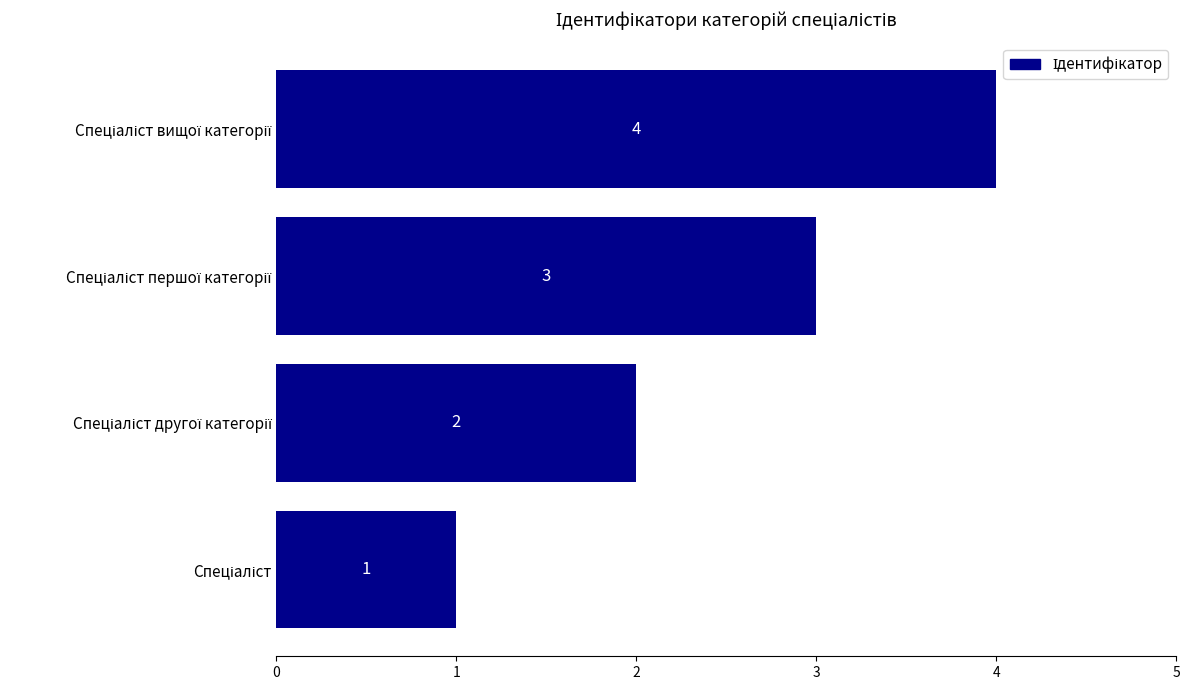

What is the sum of all values?

10